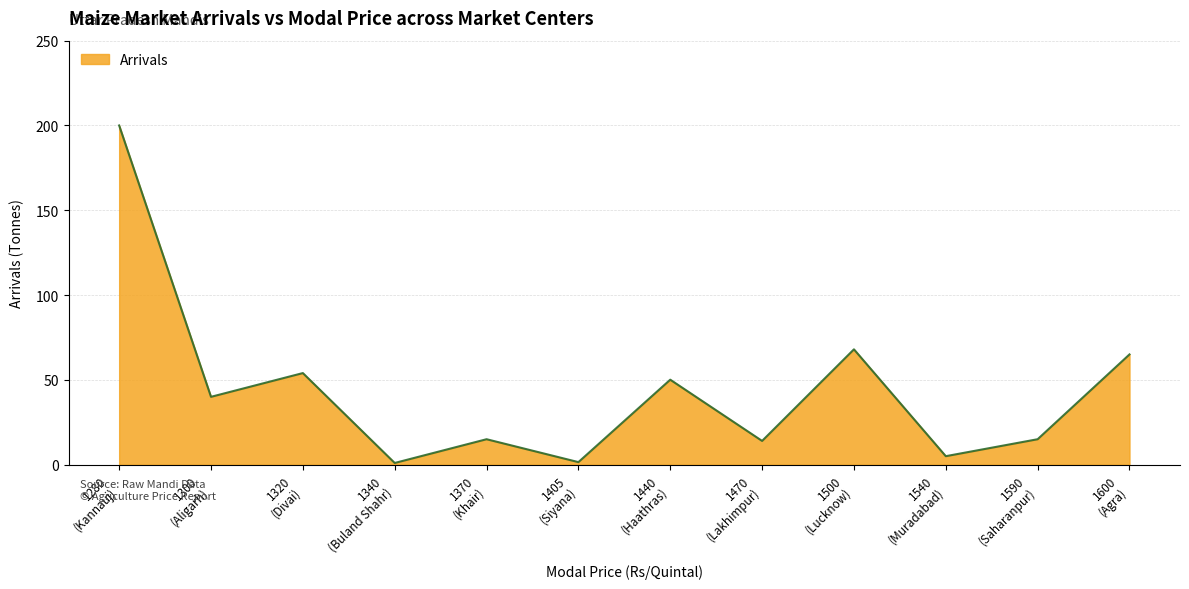

Where does the data first go above 40?

1280
(Kannauj)